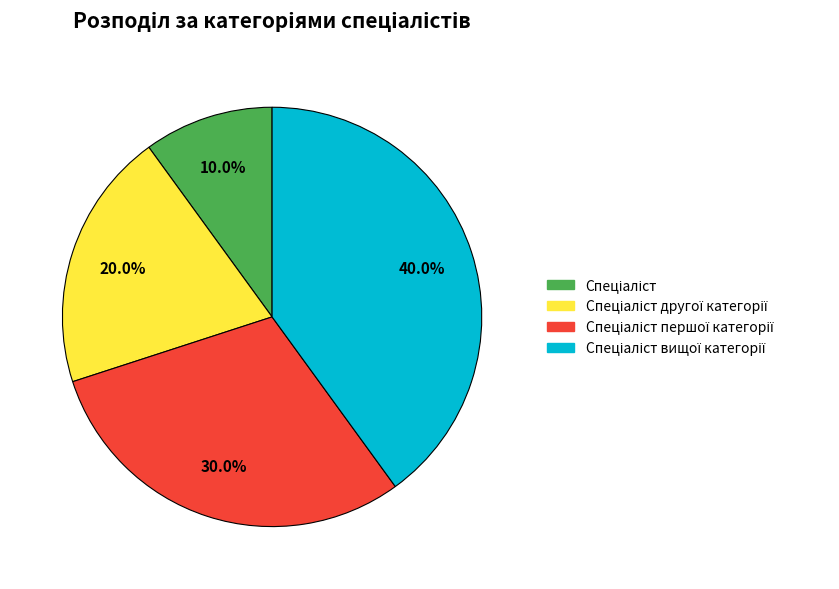

To the nearest percent, what is the average slice percentage?

25%